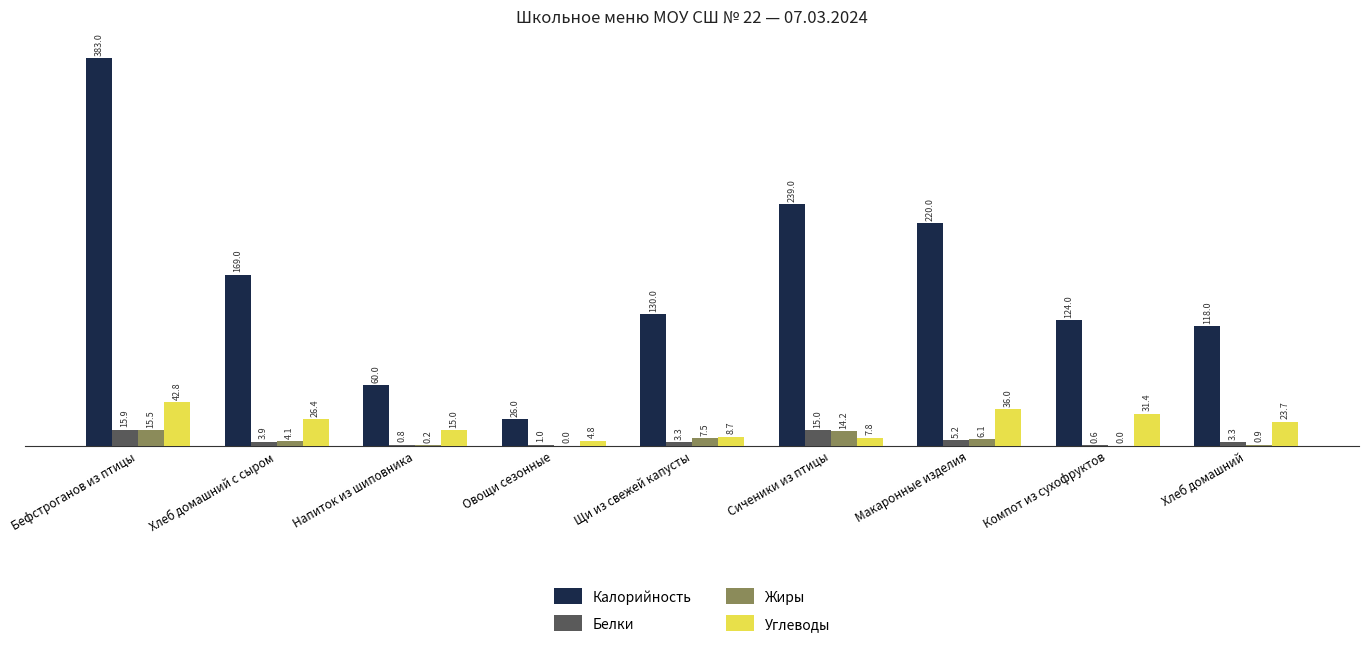

What are all the series names shown in the legend?

Калорийность, Белки, Жиры, Углеводы